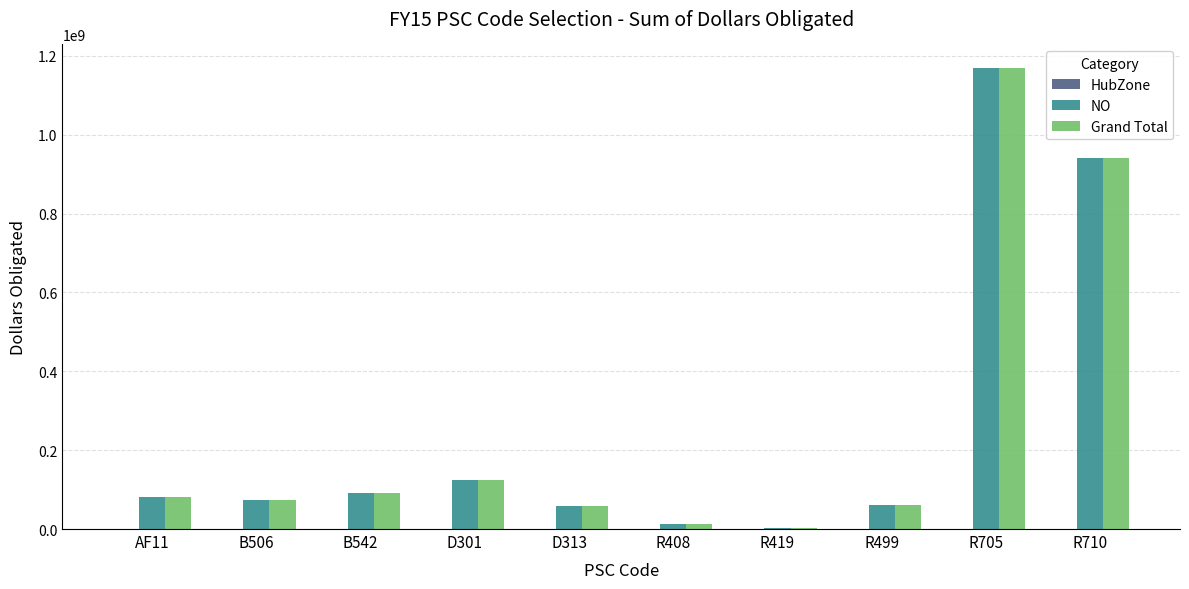

The value of NO at D301 is 125102076.2. True or false?

True